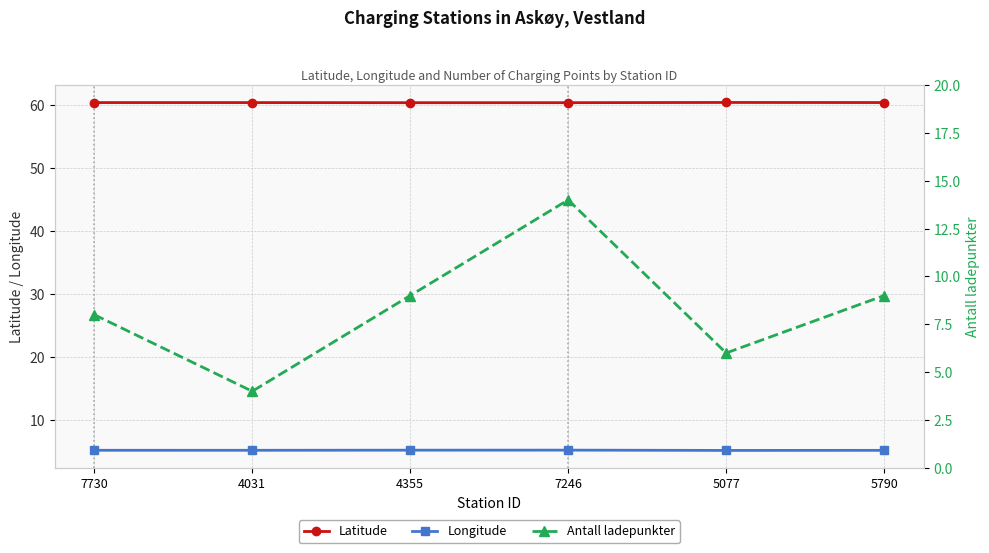

What position from the left is 4355?

3